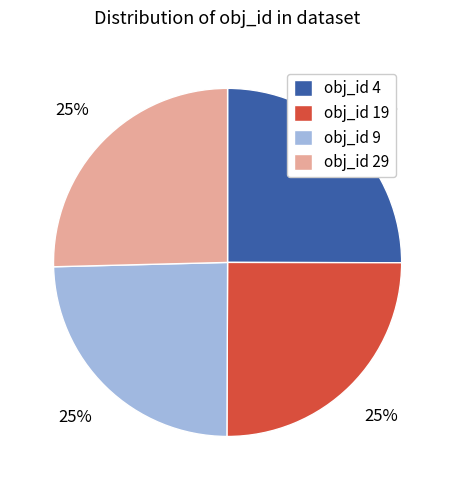

Count the number of slices in the pie.

4